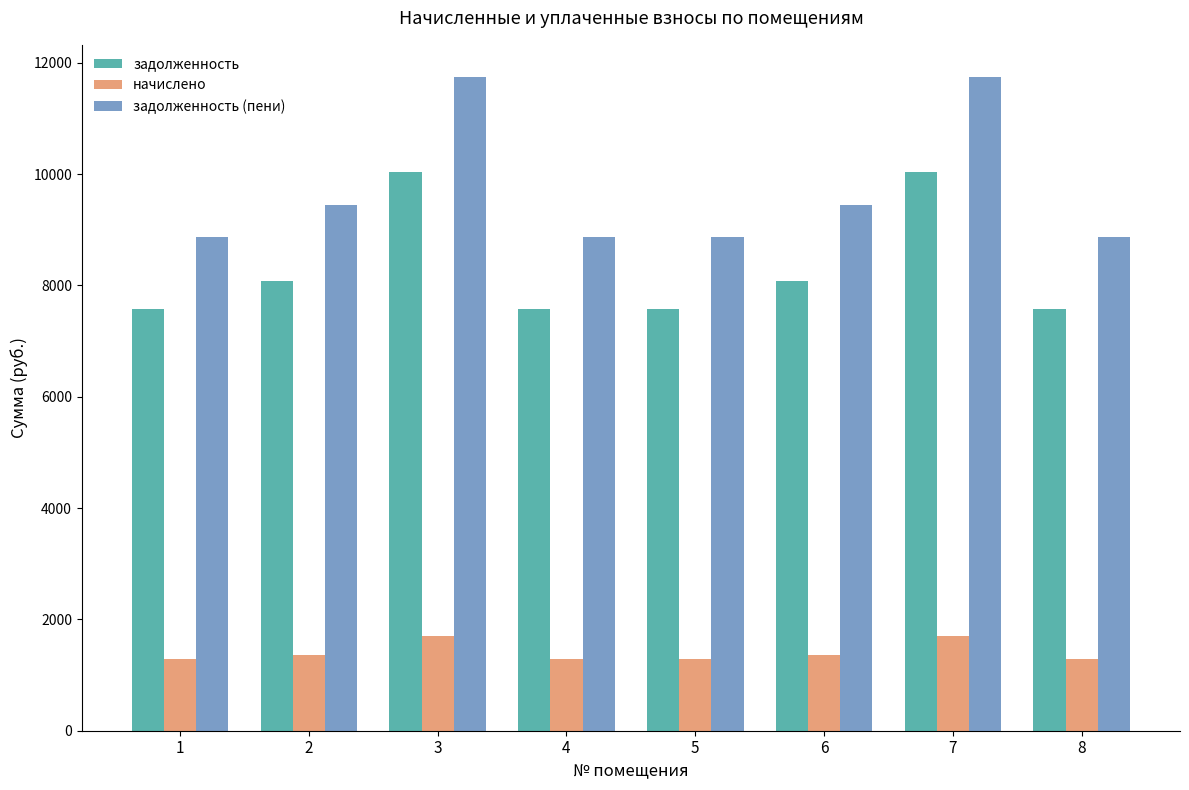

What is the difference between the задолженность (пени) values at 2 and 3?

2288.9